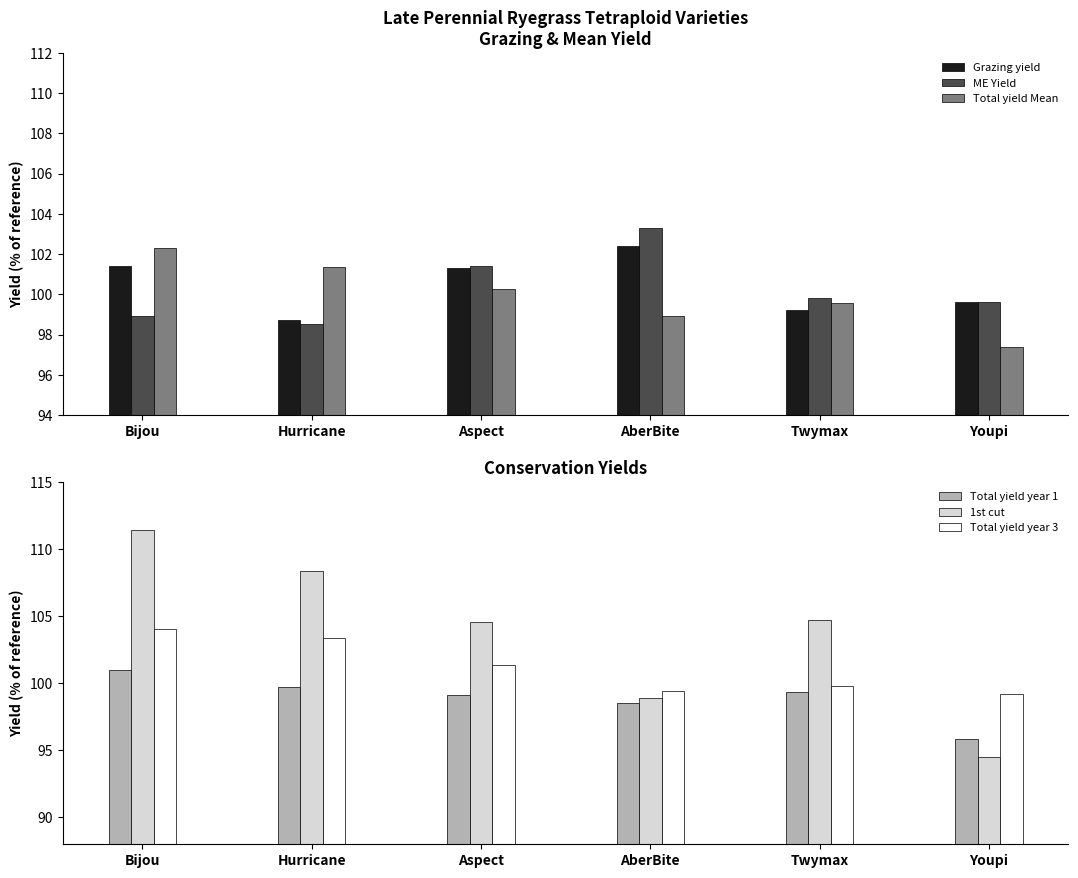

True or false: ME Yield has a value of 99.6 at Youpi.

True